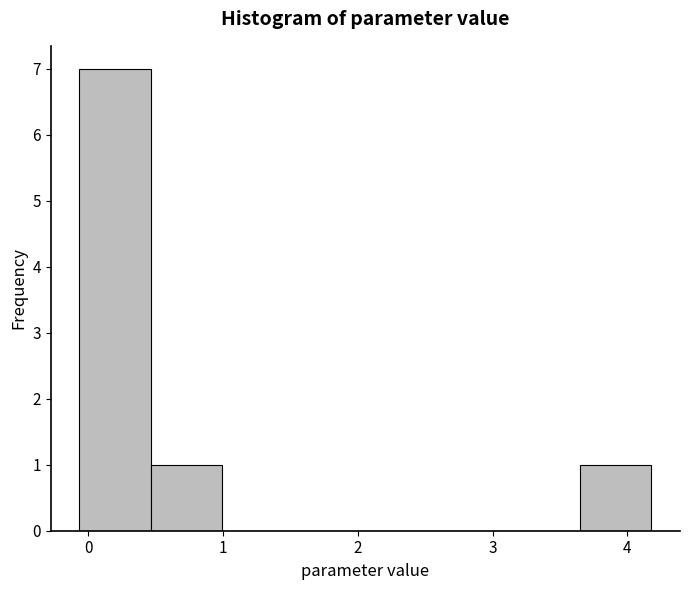

Reading left to right, transcribe this chart: for each bar, give the range it covers on the x-axis and its height. Neither the bar edges nor the heights are printed on the chart, so give them approximately, as read against the axes.

-0.1 to 0.5: 7
0.5 to 1.0: 1
1.0 to 1.5: 0
1.5 to 2.1: 0
2.1 to 2.6: 0
2.6 to 3.1: 0
3.1 to 3.6: 0
3.6 to 4.2: 1